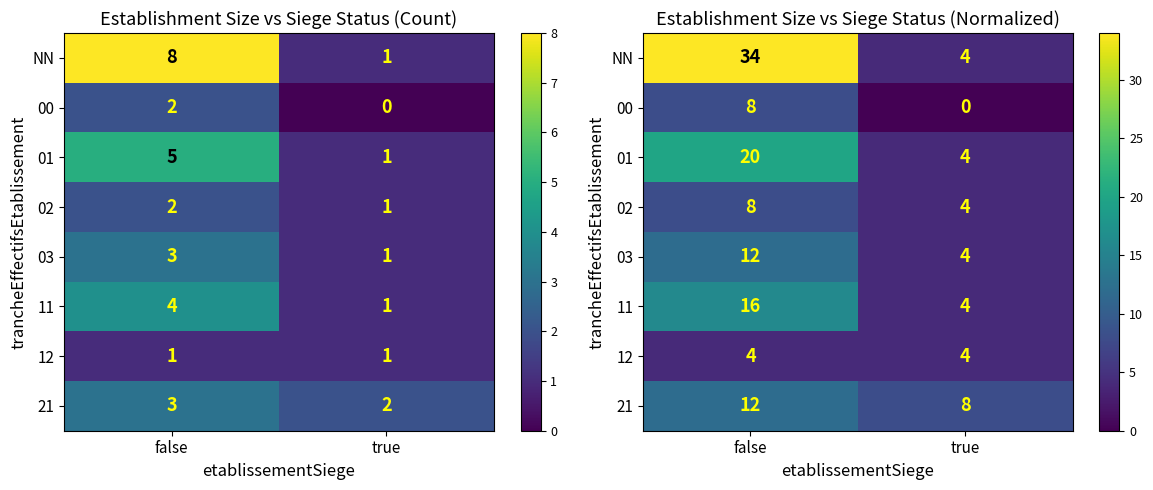

What is the maximum value shown in the chart?

34